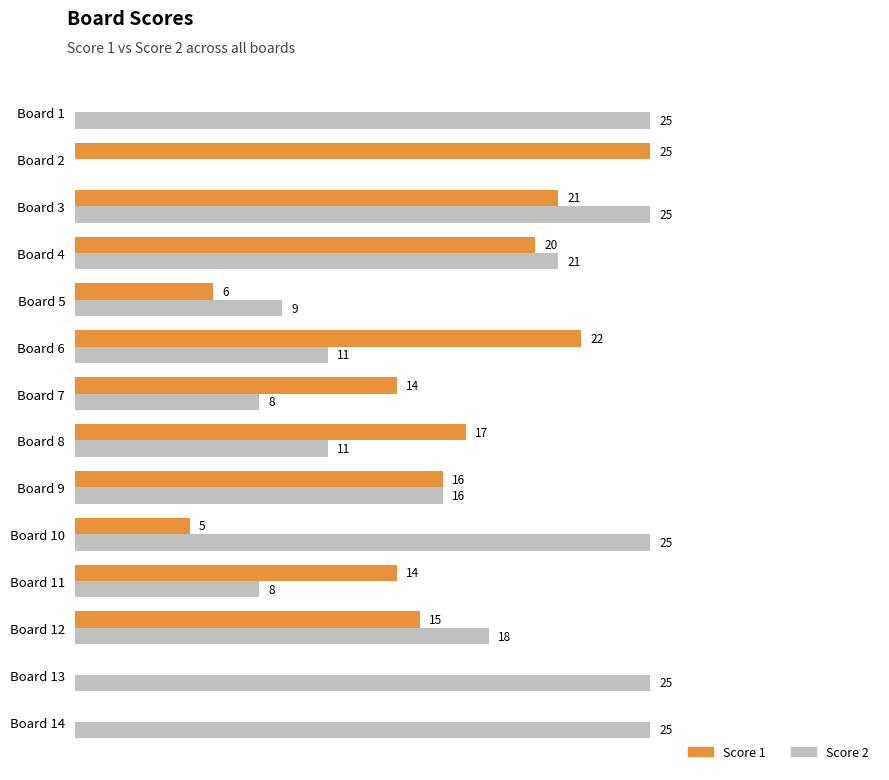

At which category is the sum across all series the highest?

Board 3